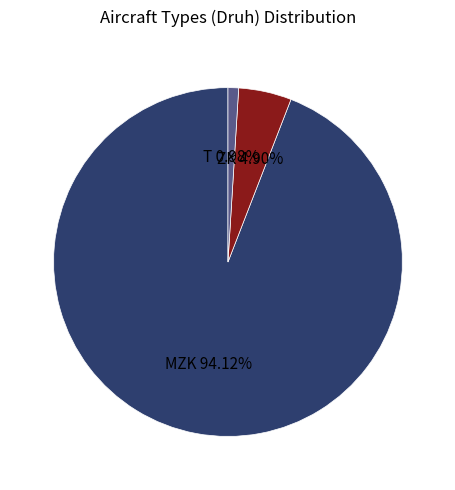

Is ZK the majority of the pie?

No